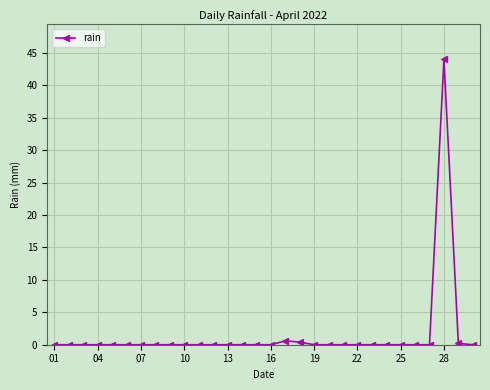

Reading left to right, list all the values displayed in this chart.

0.0	0.0	0.0	0.0	0.0	0.0	0.0	0.0	0.0	0.0	0.0	0.0	0.0	0.0	0.0	0.0	0.6	0.4	0.0	0.0	0.0	0.0	0.0	0.0	0.0	0.0	0.0	44.0	0.2	0.0